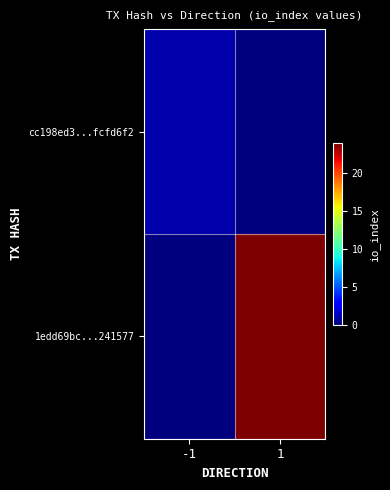

At which category is the sum across all series the highest?

1